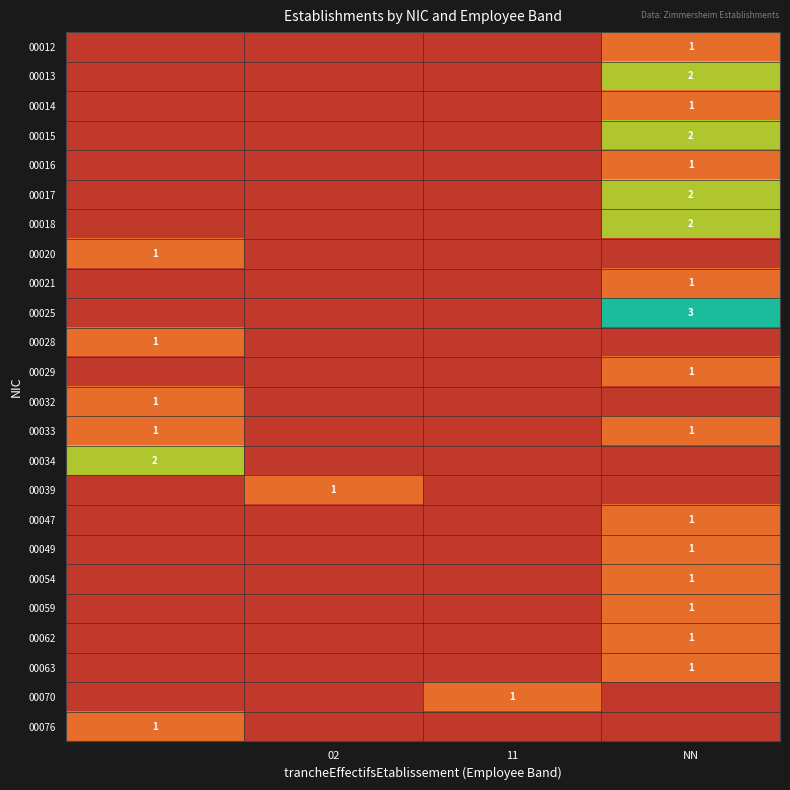

True or false: 00063 has a value of 1 at NN.

True